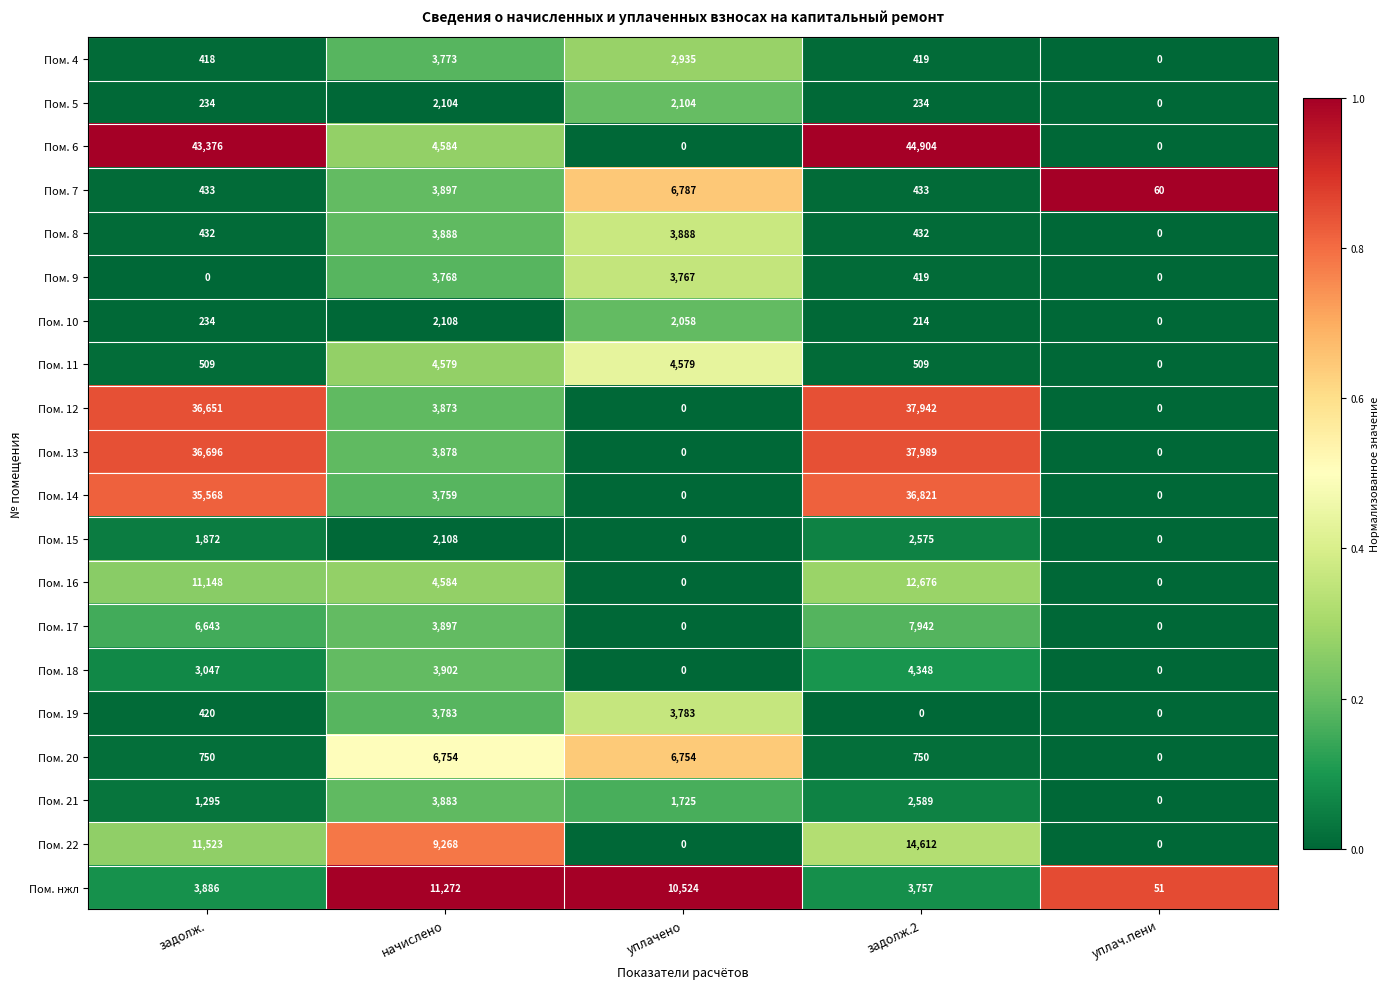

What is the spread (max minus min) of values at задолж.2?

44904